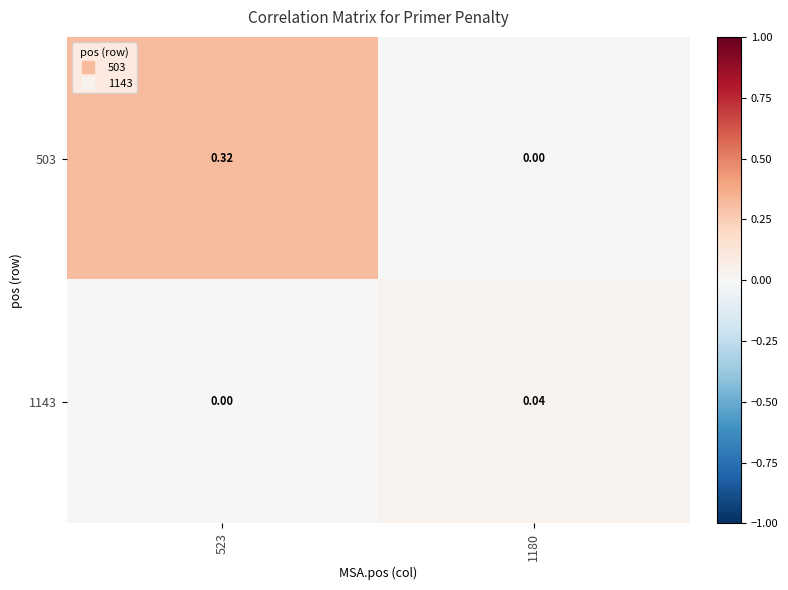

How many data points does each series have?

2